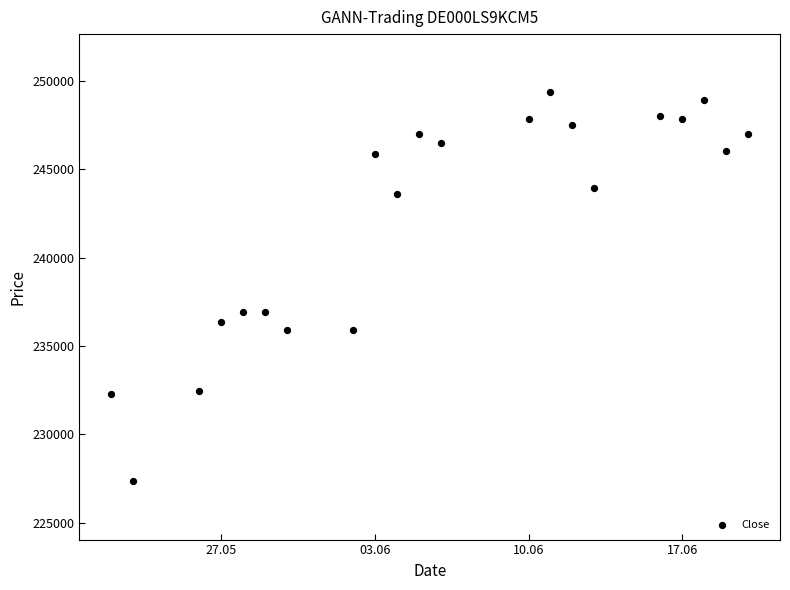

What is the range of X values (max minus min)?

29